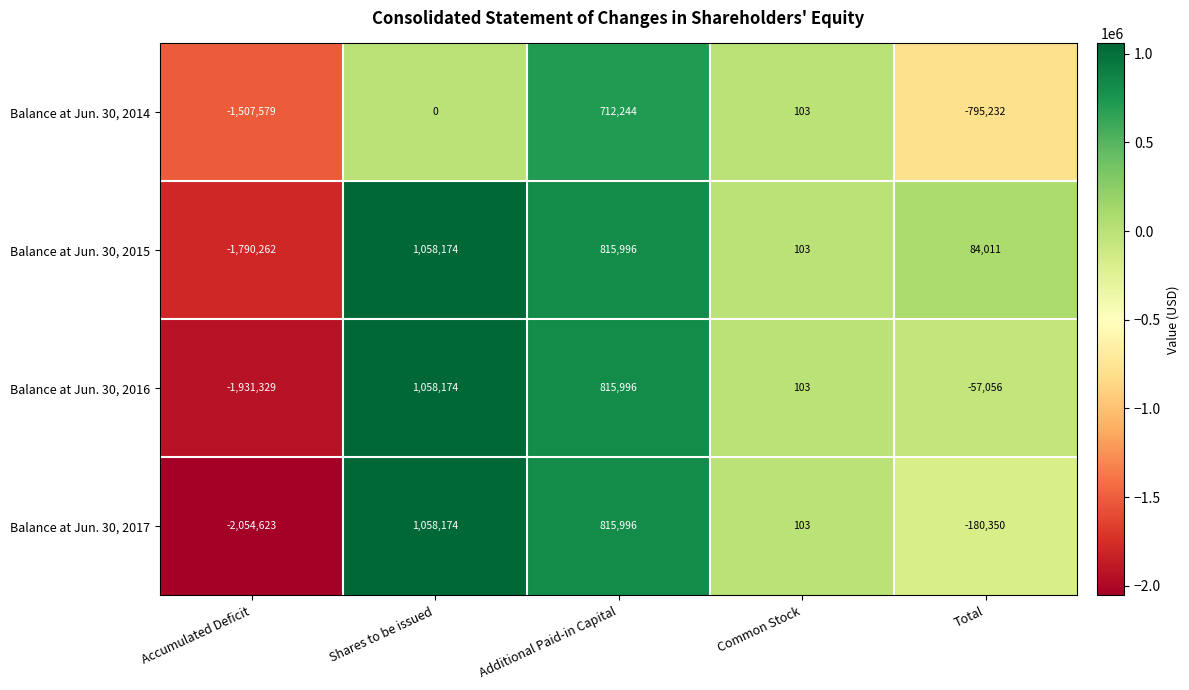

Reading left to right, extract all data points from this chart.

Balance at Jun. 30, 2014: Accumulated Deficit=-1507579	Shares to be issued=0	Additional Paid-in Capital=712244	Common Stock=103	Total=-795232
Balance at Jun. 30, 2015: Accumulated Deficit=-1790262	Shares to be issued=1058174	Additional Paid-in Capital=815996	Common Stock=103	Total=84011
Balance at Jun. 30, 2016: Accumulated Deficit=-1931329	Shares to be issued=1058174	Additional Paid-in Capital=815996	Common Stock=103	Total=-57056
Balance at Jun. 30, 2017: Accumulated Deficit=-2054623	Shares to be issued=1058174	Additional Paid-in Capital=815996	Common Stock=103	Total=-180350